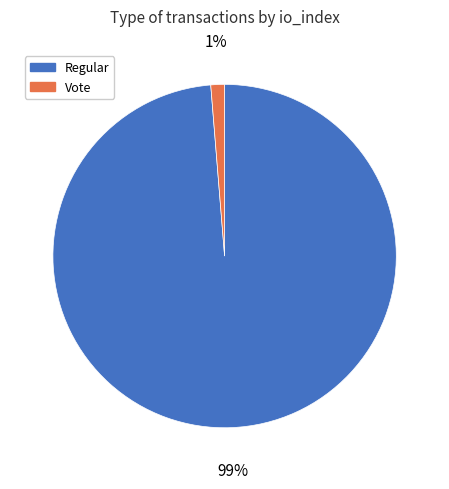

What is the largest slice in the pie chart?

Regular